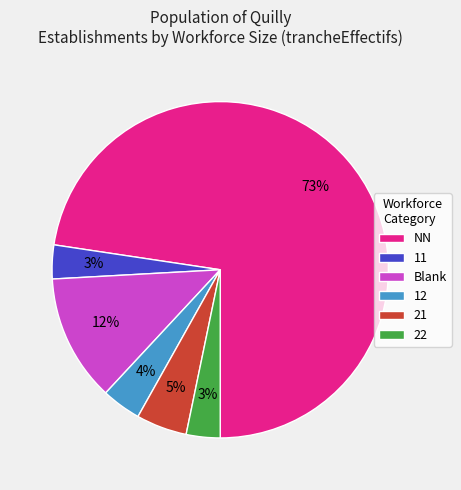

Does NN represent more than half of the total?

Yes